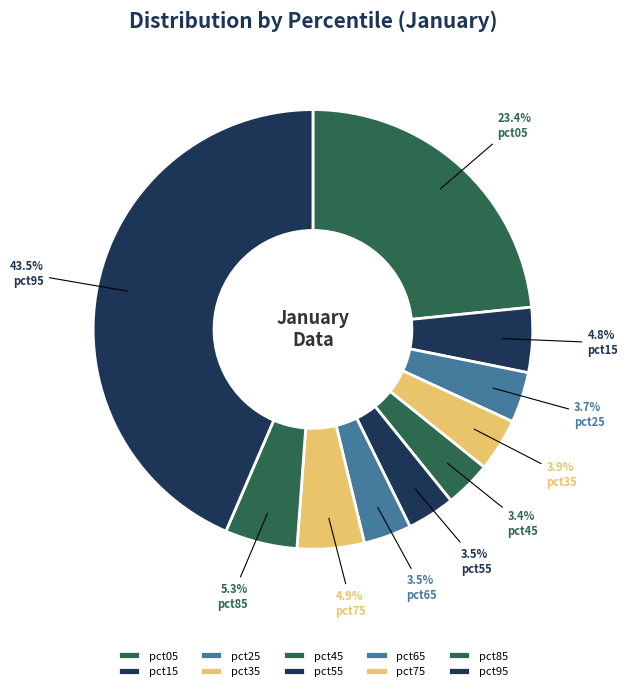

To the nearest percent, what is the combined percentage of pct45 and pct75?

8%